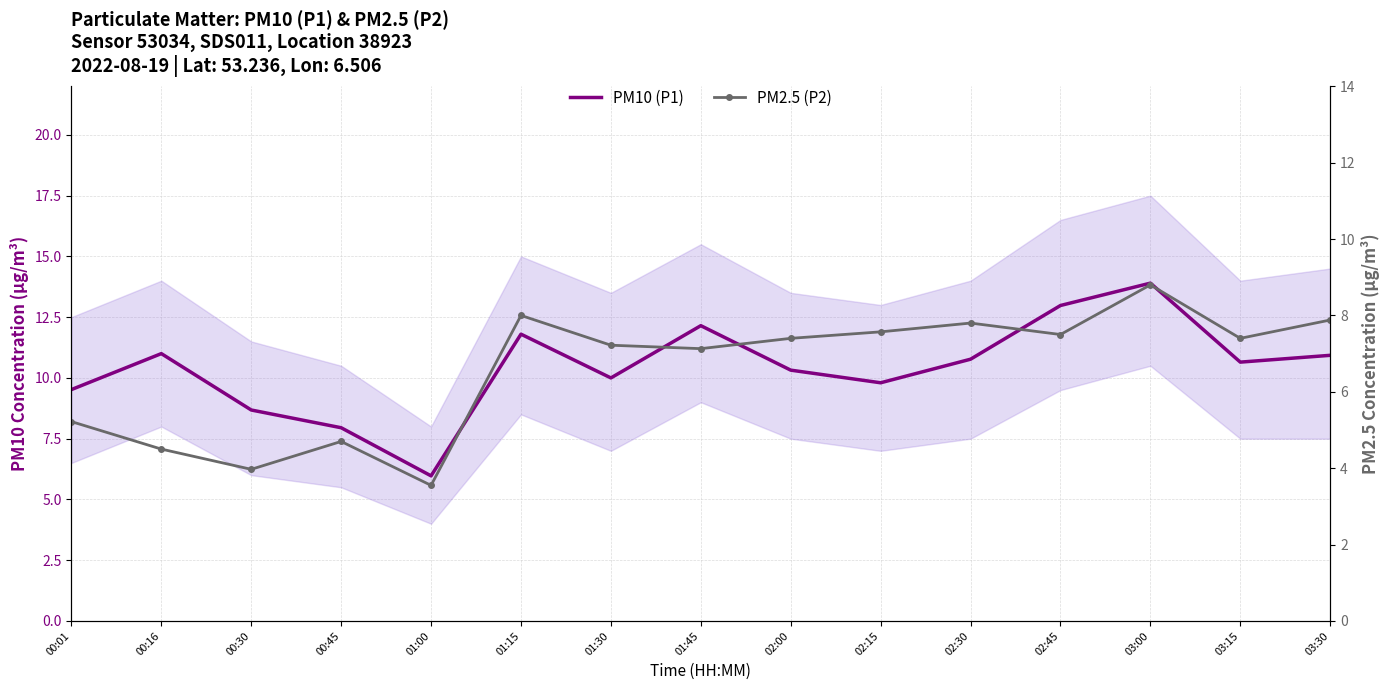

True or false: PM10 (P1) has a value of 12.2 at 01:45.

True